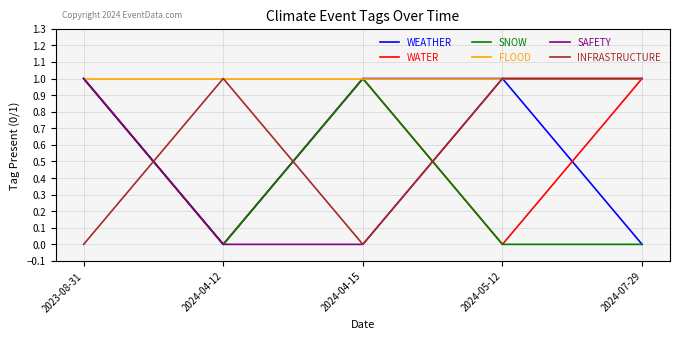

The SAFETY series shows 0 at 2024-04-15. True or false?

True